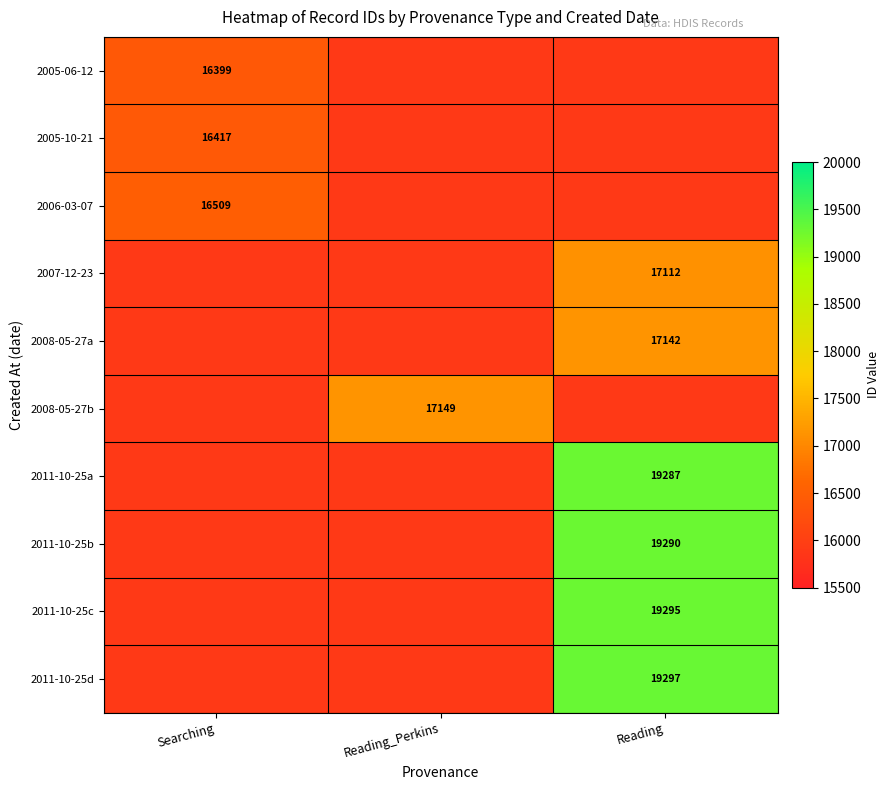

Which series has the largest range (max minus min)?

2011-10-25d